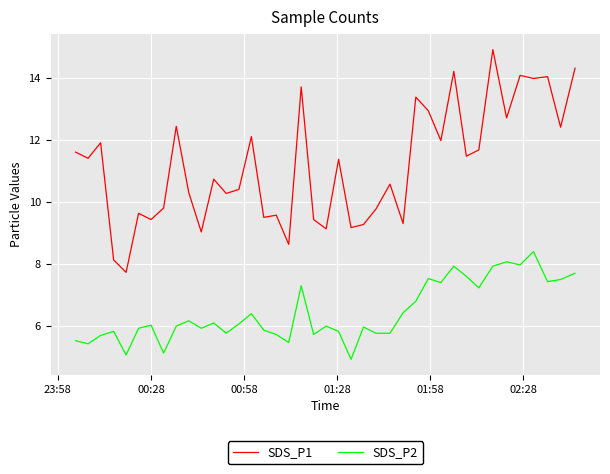

True or false: SDS_P1 and SDS_P2 cross at least once.

False